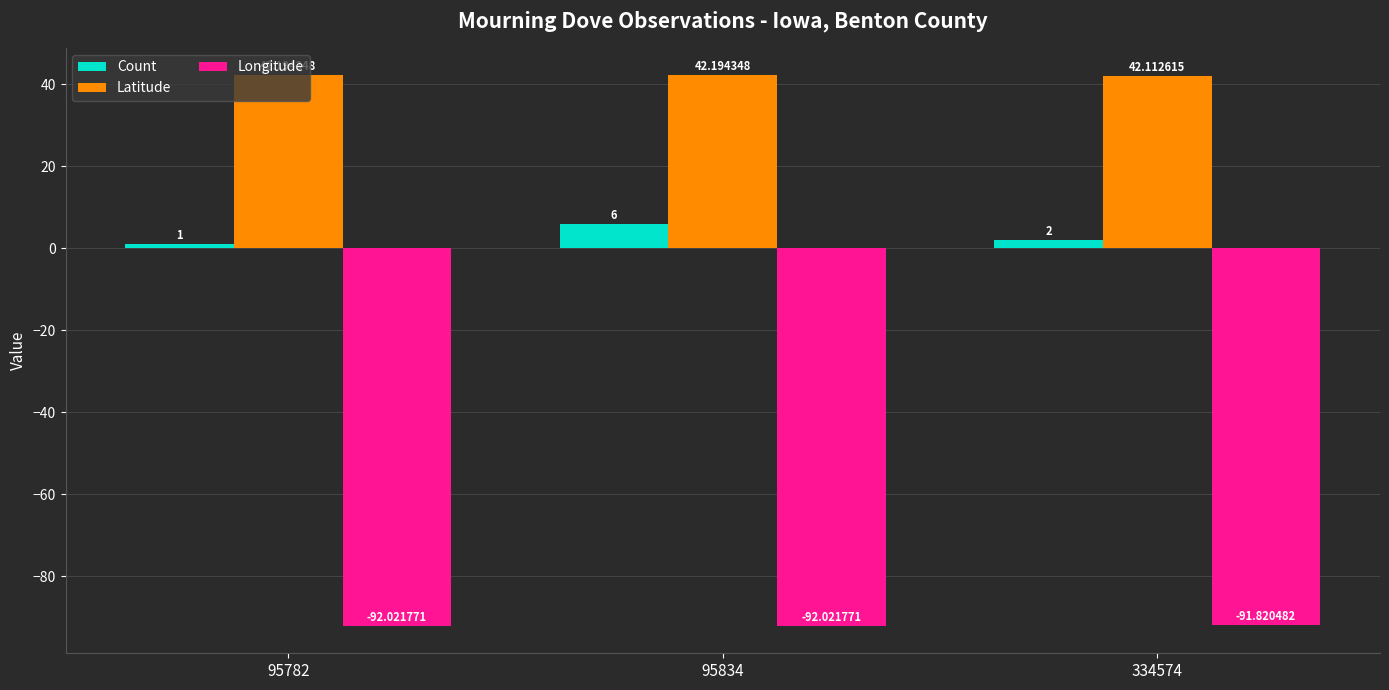

What is the sum of the Latitude values at 334574 and 95834?

84.3